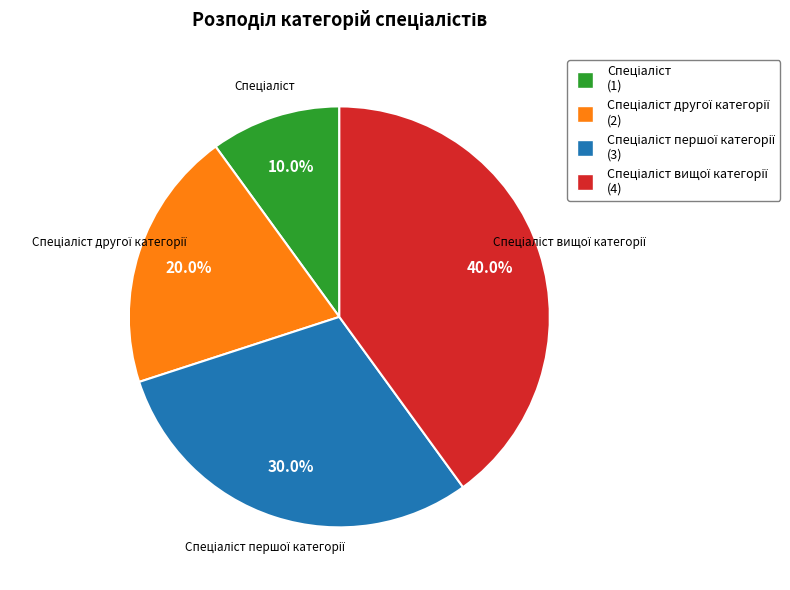

Is there a majority slice in this chart?

No